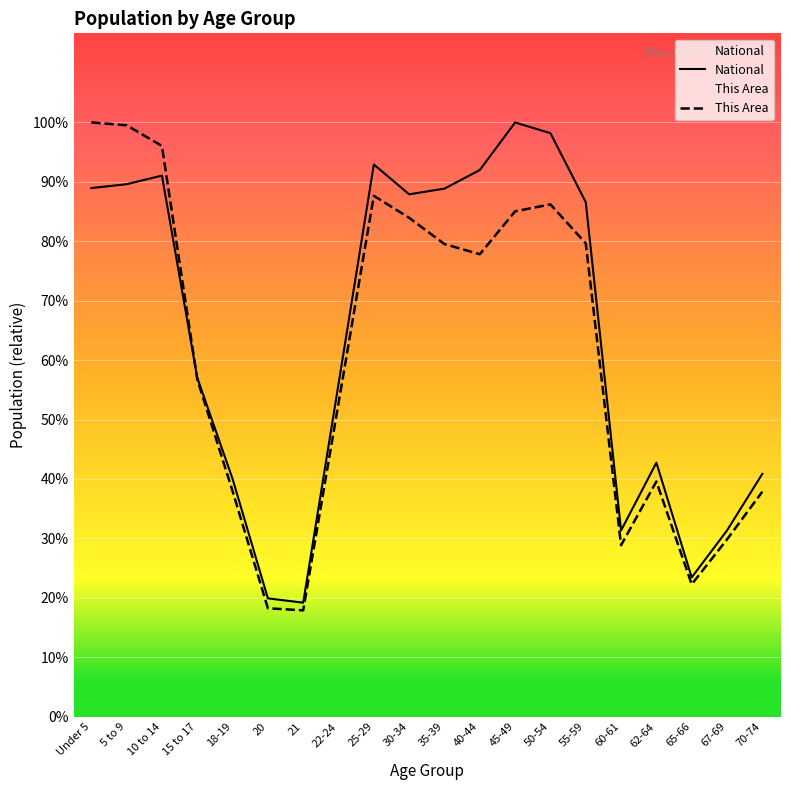

At 55-59, list the series in order from largest to smallest.

National, This Area